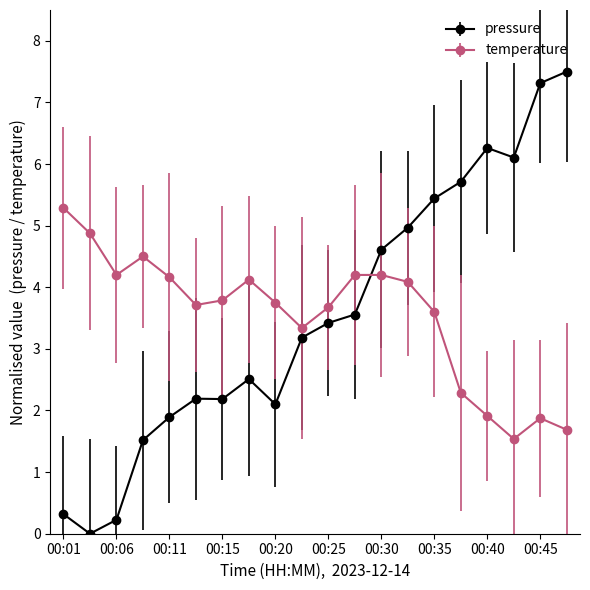

True or false: temperature has more than 0 interior local peaks.

True